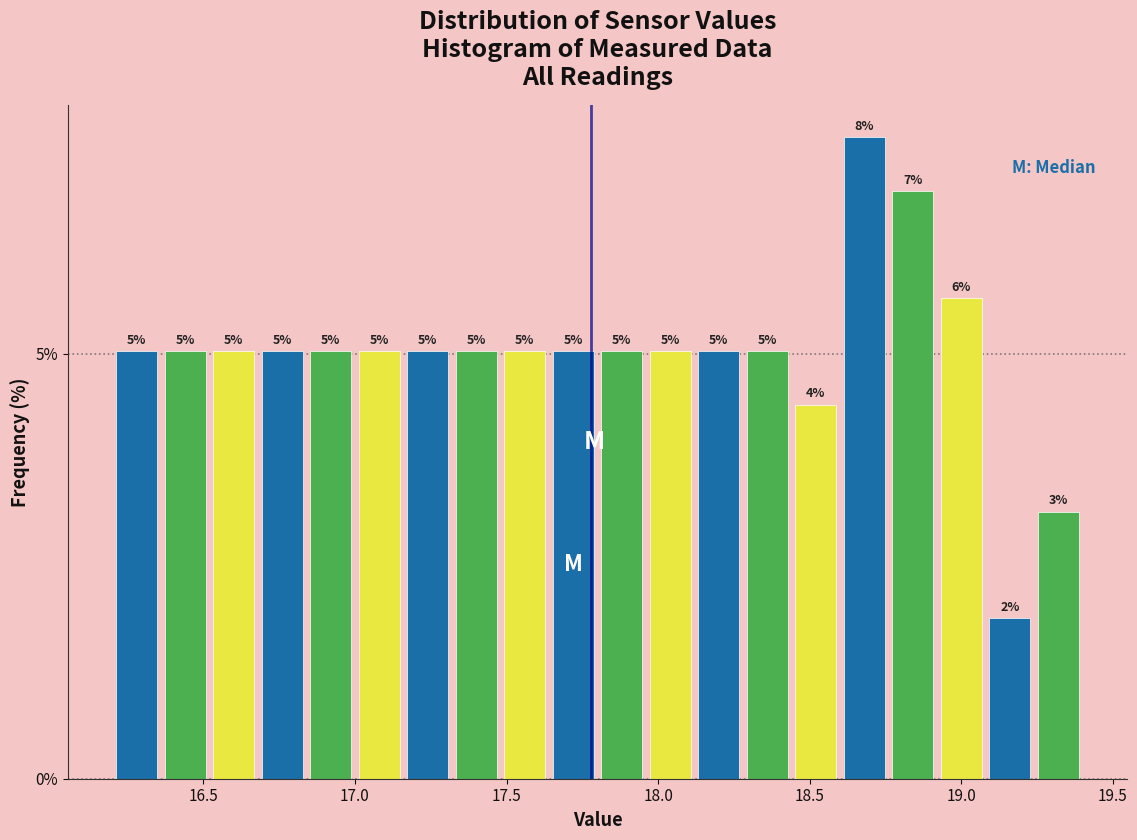

Around what value on the x-axis is the tallest bar? Give the approximate position of its centre, as read against the axis.

18.70